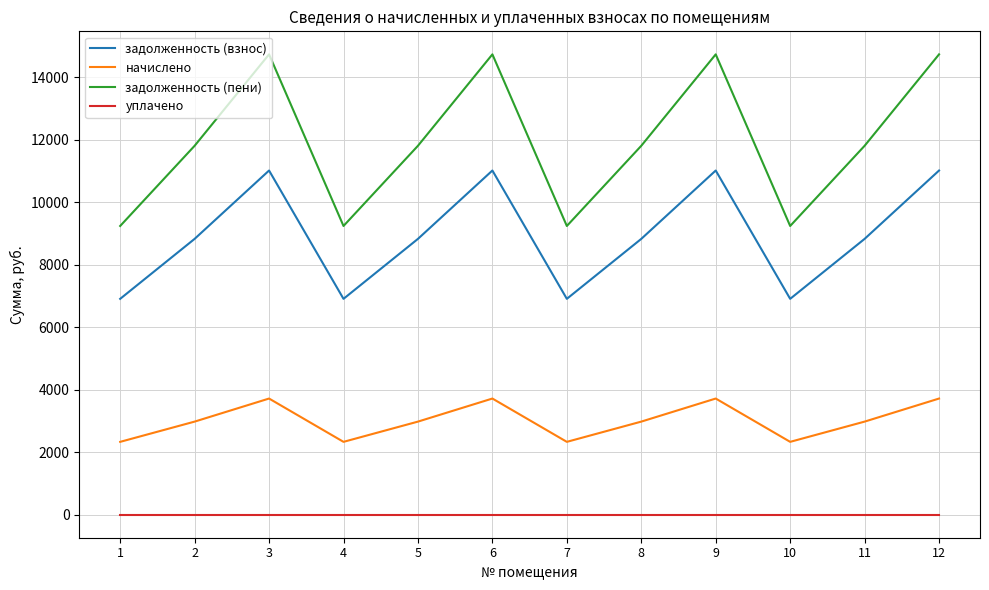

Reading left to right, transcribe all the data shown in this chart.

задолженность (взнос): 6912.0	8832.0	11020.8	6912.0	8832.0	11020.8	6912.0	8832.0	11020.8	6912.0	8832.0	11020.8
начислено: 2332.8	2980.8	3719.5	2332.8	2980.8	3719.5	2332.8	2980.8	3719.5	2332.8	2980.8	3719.5
задолженность (пени): 9244.8	11812.8	14740.3	9244.8	11812.8	14740.3	9244.8	11812.8	14740.3	9244.8	11812.8	14740.3
уплачено: 0.0	0.0	0.0	0.0	0.0	0.0	0.0	0.0	0.0	0.0	0.0	0.0